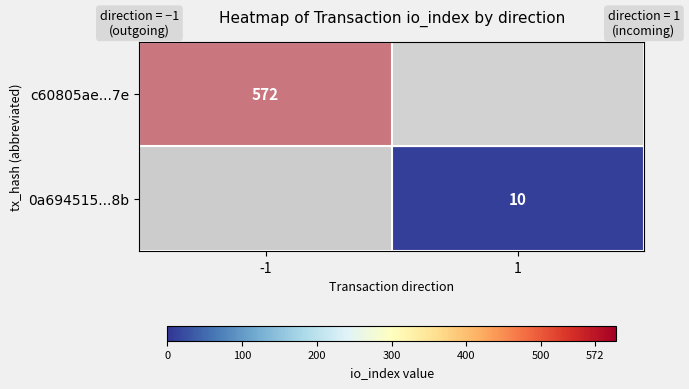

Is the value of c60805ae...7e at -1 greater than the value of 0a694515...8b at 1?

Yes